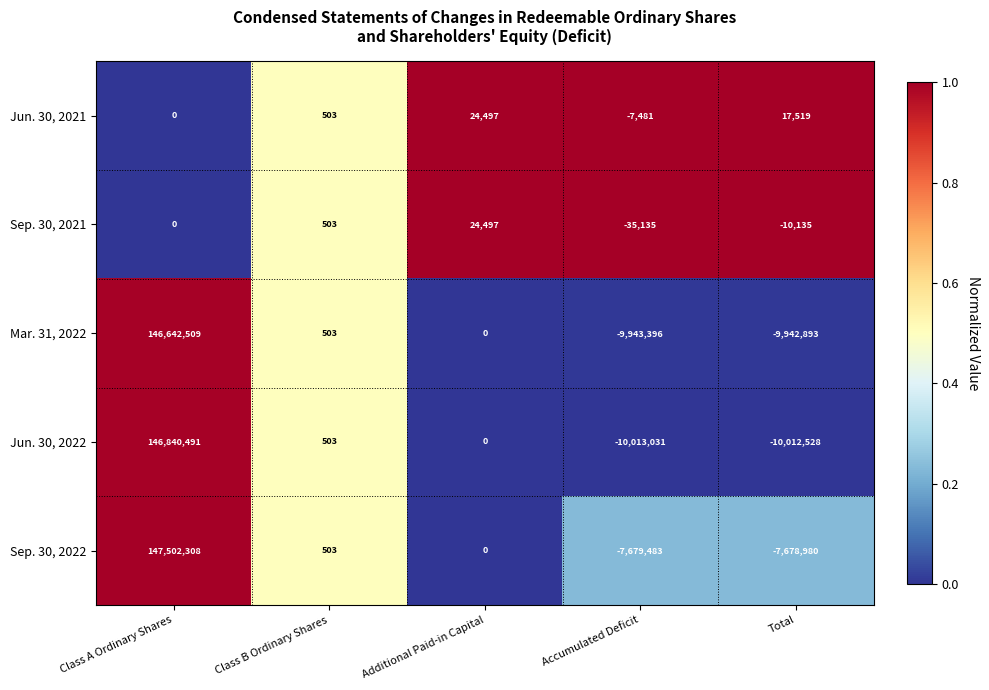

What is the difference between the second highest and minimum values in the Jun. 30, 2021 series?

25000